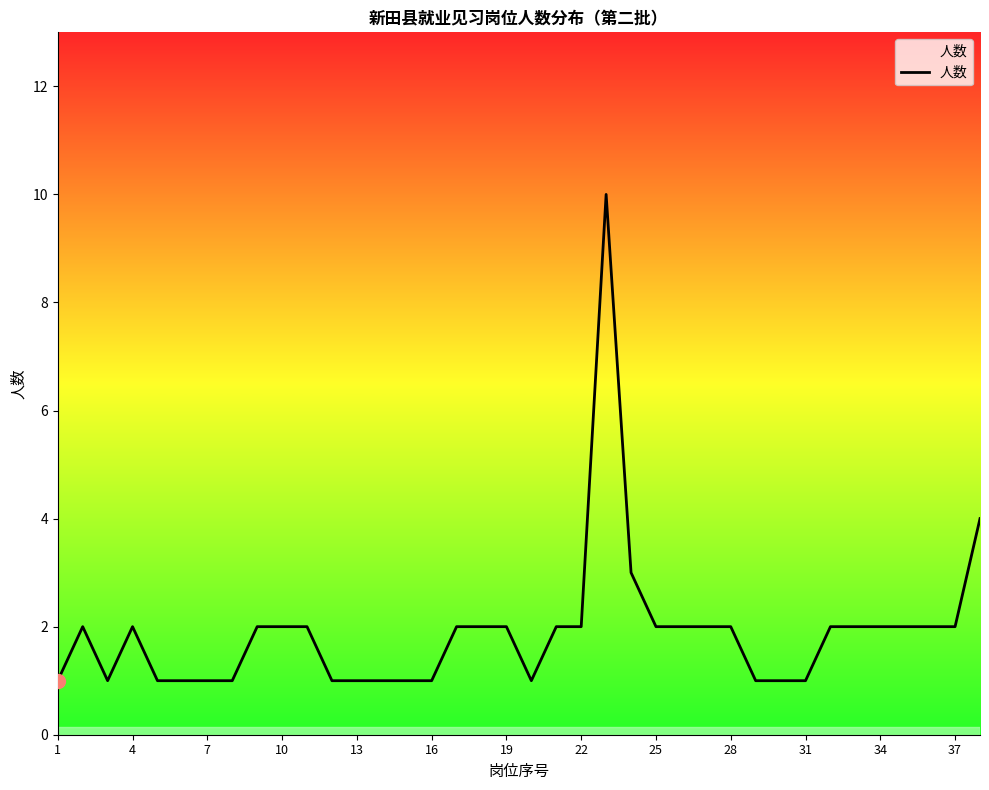

How many values are between 1 and 2?

35